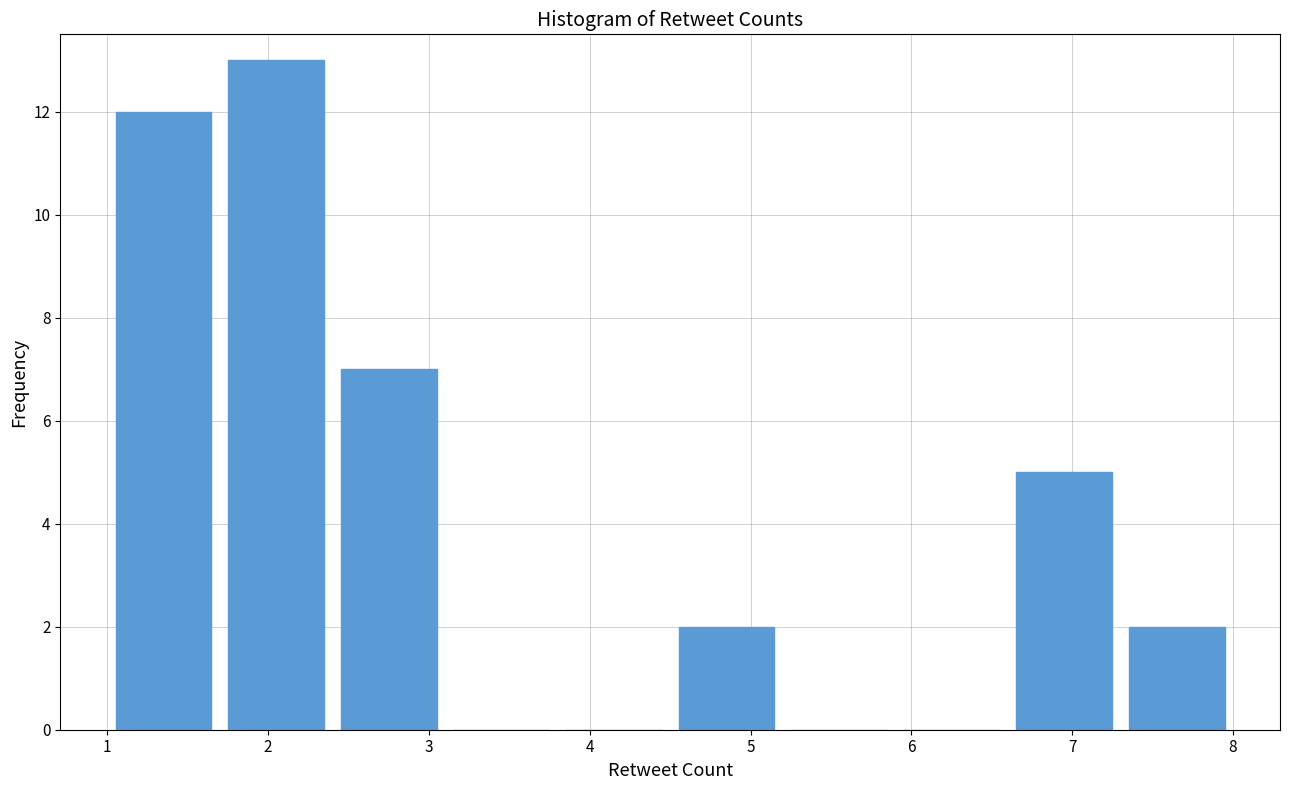

Reading left to right, list every bar in this chart as the range it spans on the x-axis followed by its height. The values are not printed on the chart, so give them approximately, as read against the axis.

1.0 to 1.7: 12
1.7 to 2.4: 13
2.4 to 3.1: 7
3.1 to 3.8: 0
3.8 to 4.5: 0
4.5 to 5.2: 2
5.2 to 5.9: 0
5.9 to 6.6: 0
6.6 to 7.3: 5
7.3 to 8.0: 2